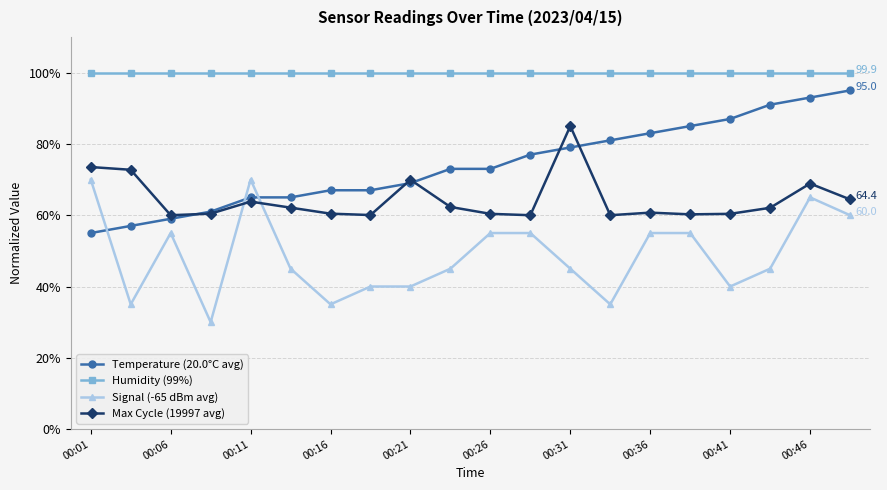

How many lines are shown in the chart?

4